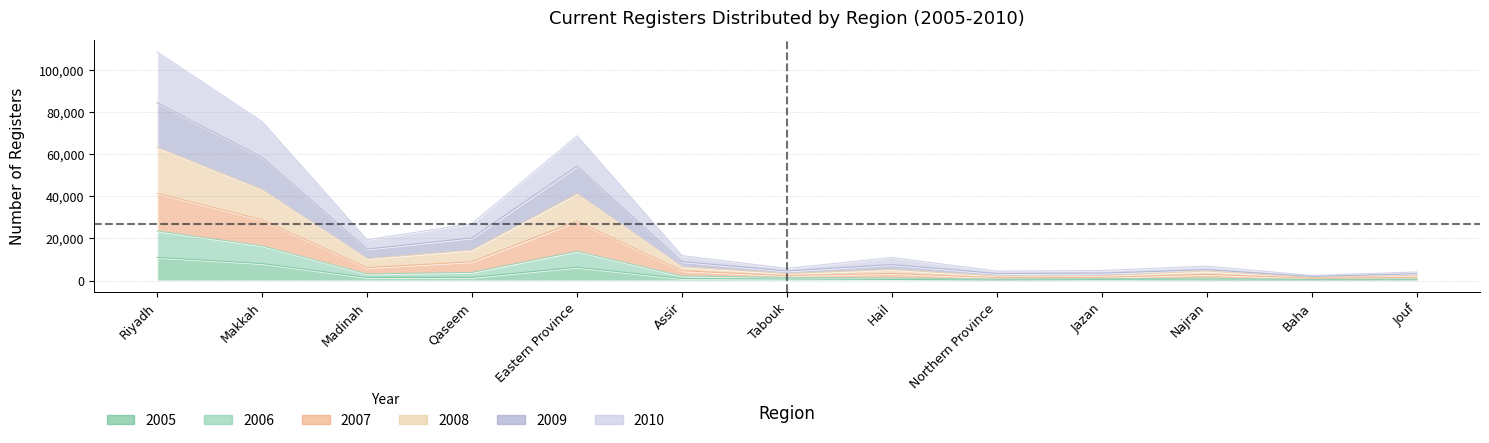

In 2009, how many points are lower than both neighbors (excluding endpoints)?

4